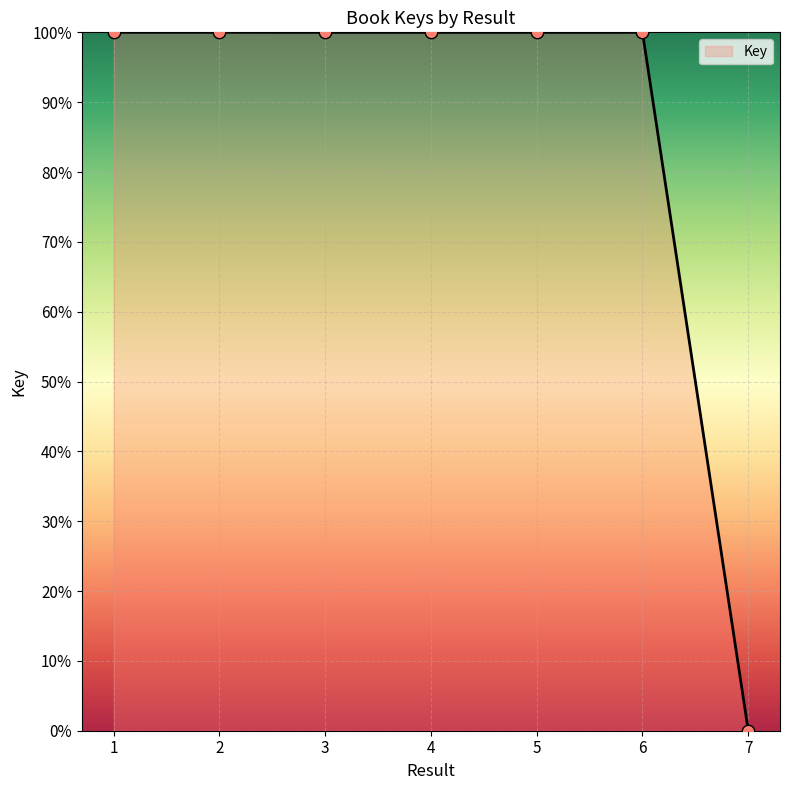

What is the ratio of the value at 6 to the value at 3?

1.0